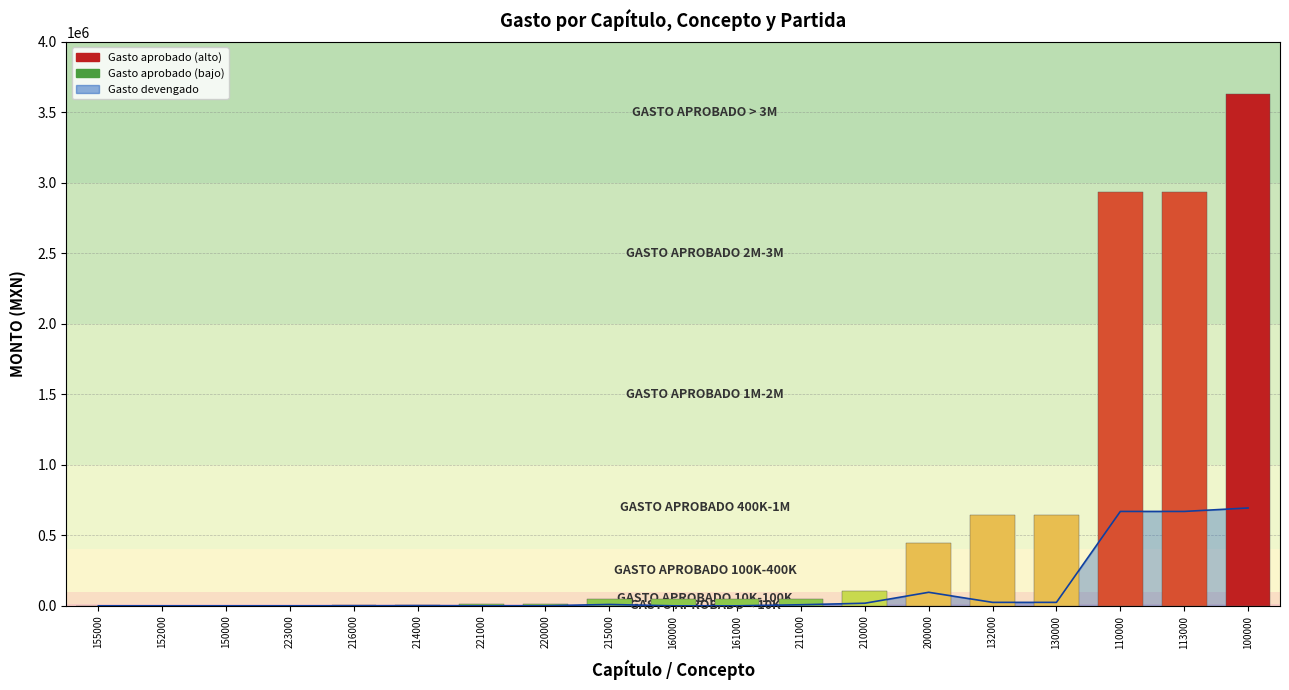

What value does the data have at 214000?

7500.0